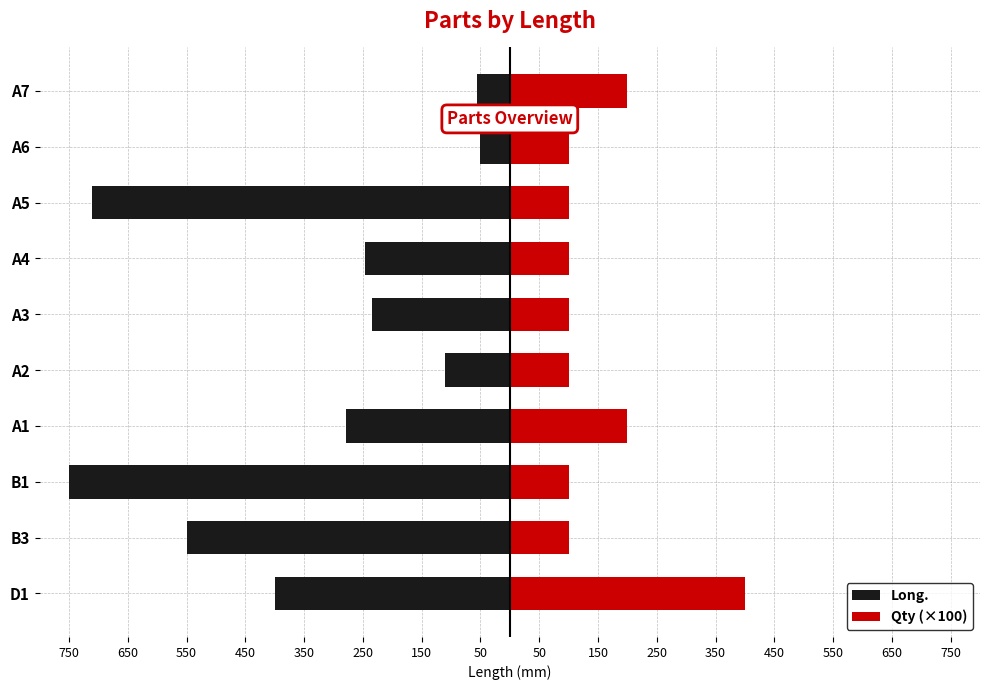

What is the average value of the Qty (×100) series?

150